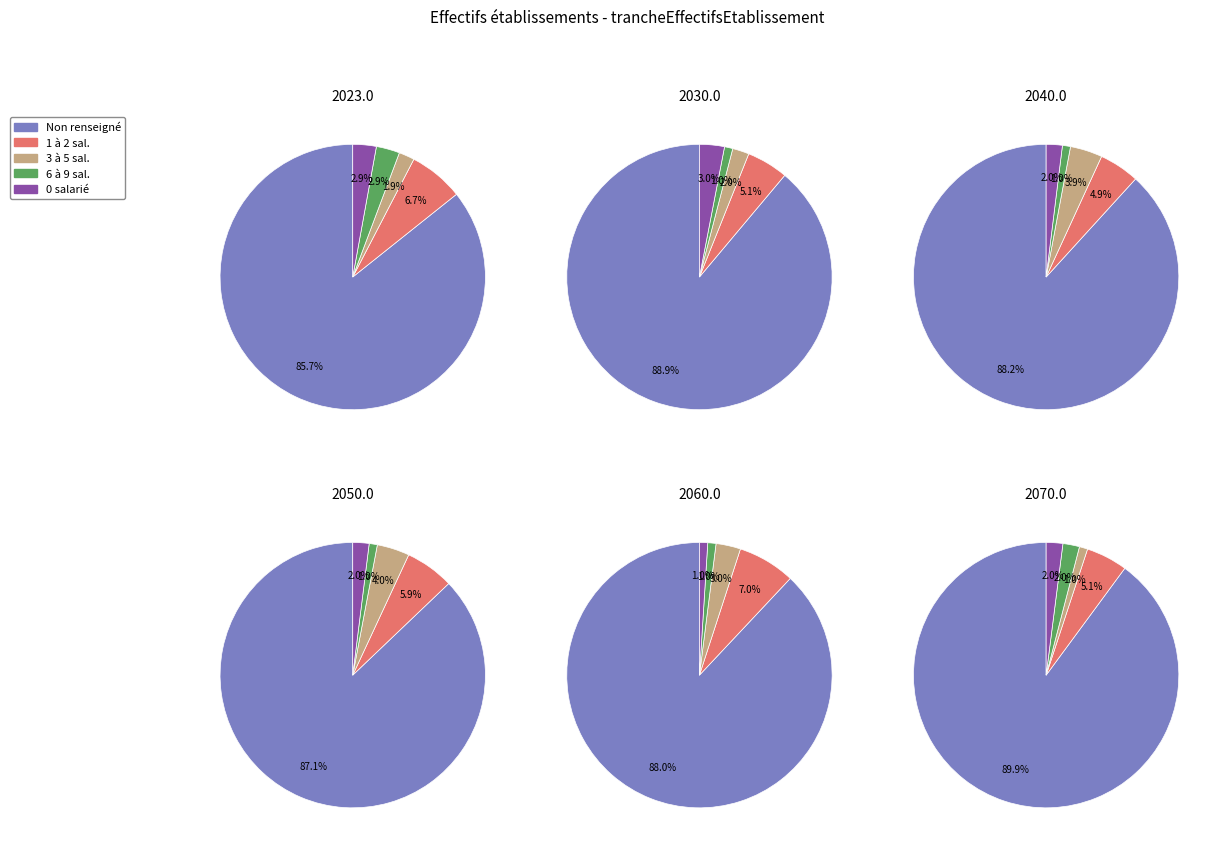

Approximately how many times larger is the value at 03 compared to 01?

0.2